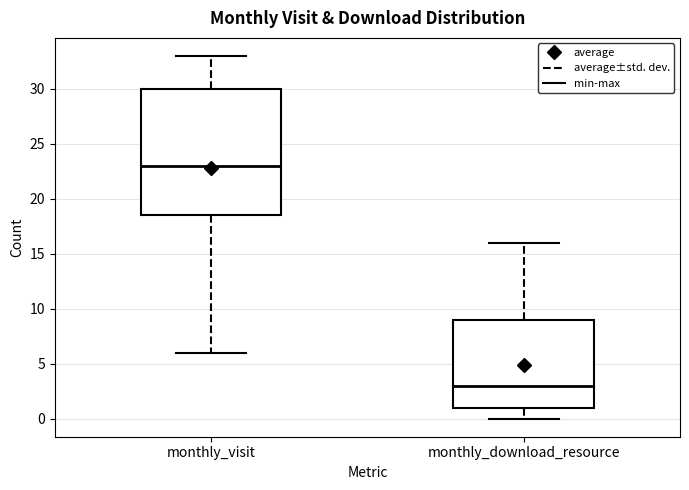

Comparing the boxes themselves (not the whiskers), which one is the tallest?

monthly_visit